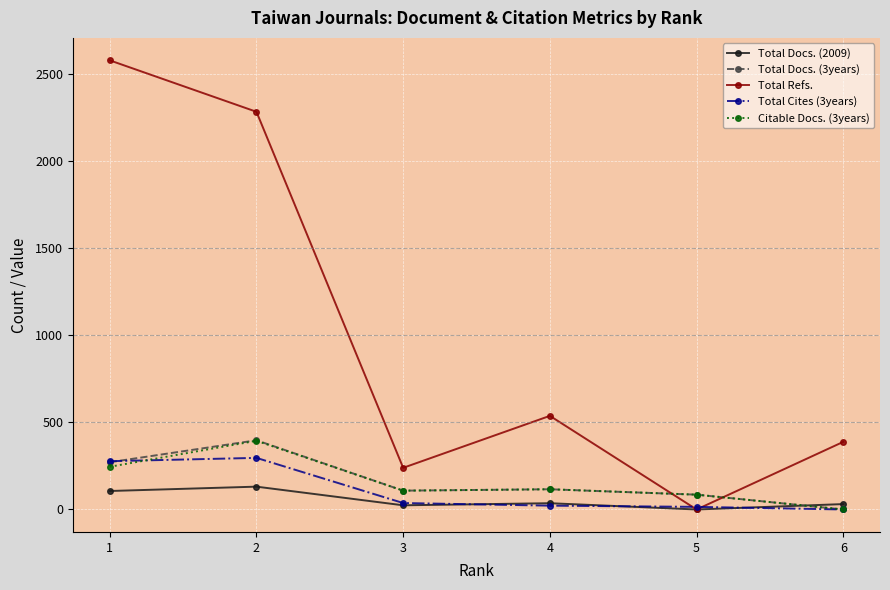

How many values in Total Docs. (3years) are above zero?

5